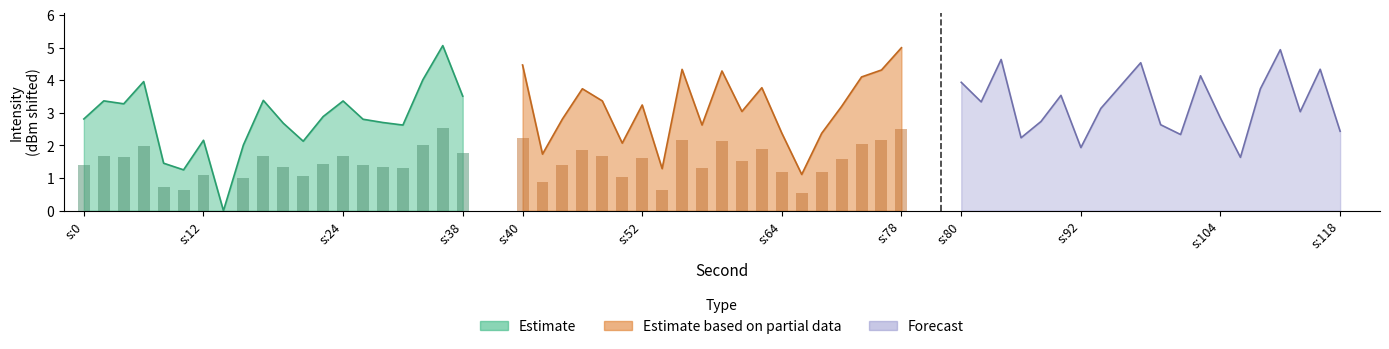

Is it true that Forecast equals 4.6 at s:104?

False